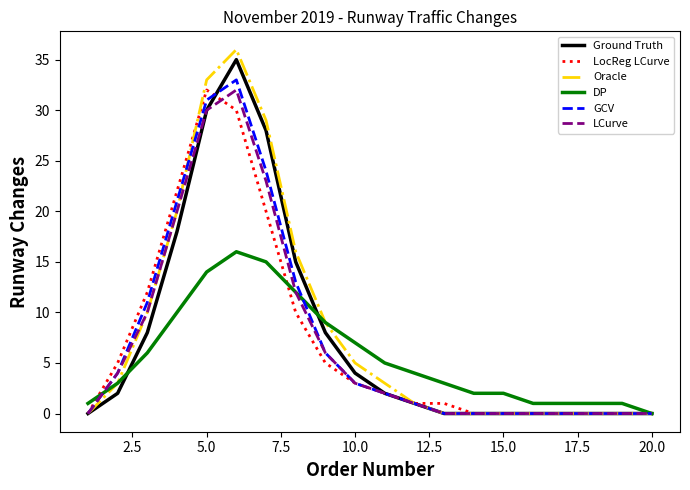

Which series has the largest range (max minus min)?

Oracle